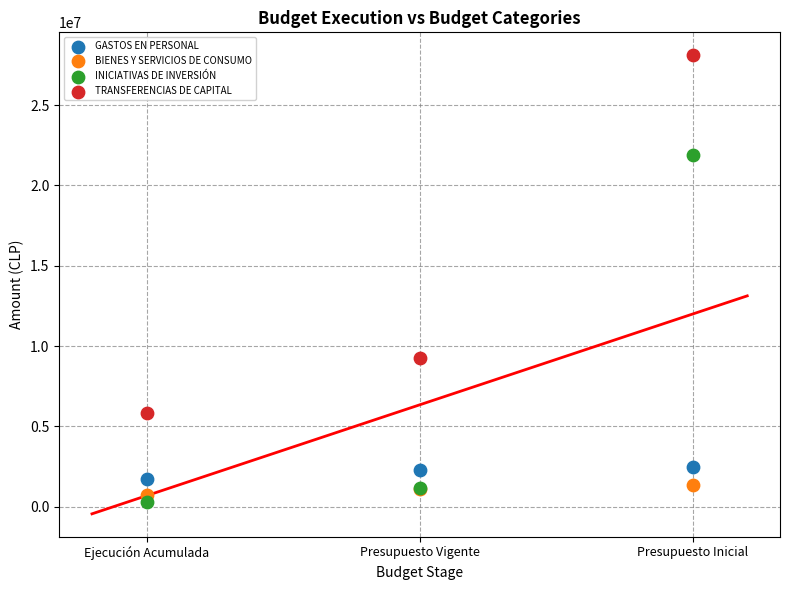

Which series has the largest Y range (max minus min)?

TRANSFERENCIAS DE CAPITAL